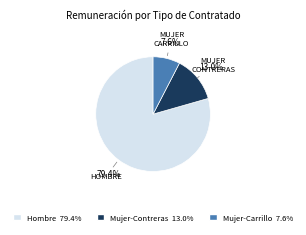

How many segments does this pie chart have?

3